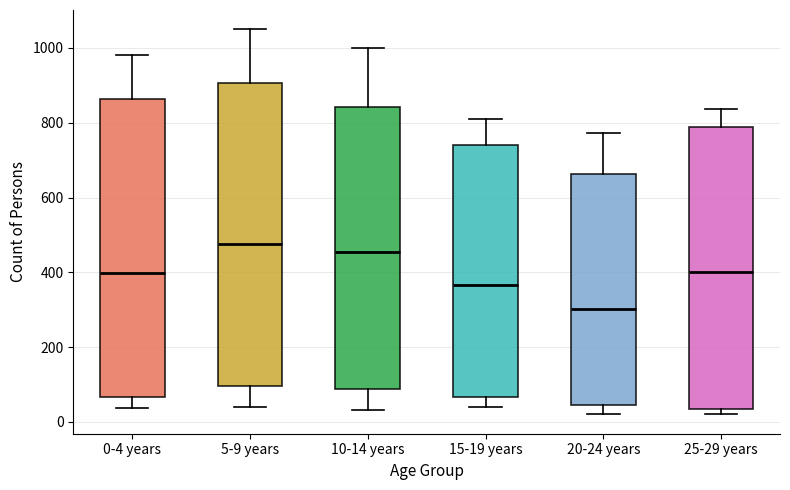

Where is the lower edge of the box for 10-14 years on the y-axis? The values are not printed on the chart, so give them approximately, as read against the axis.

80